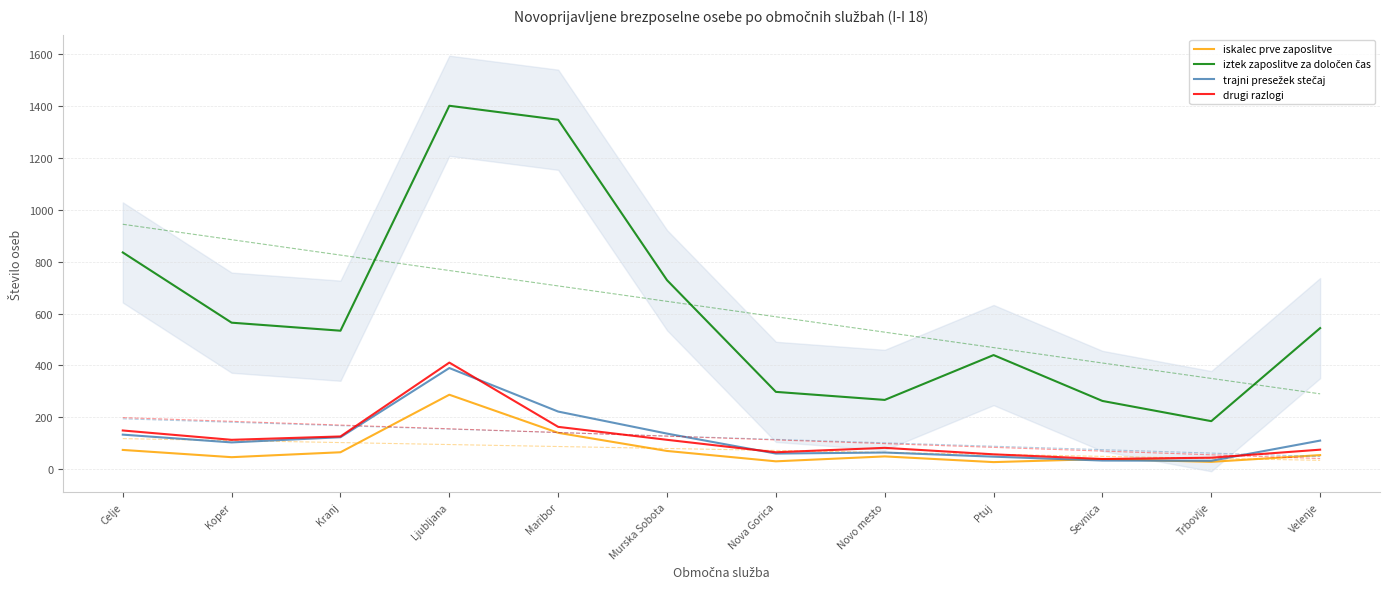

List the series in order of their peak value, lowest first.

iskalec prve zaposlitve, trajni presežek stečaj, drugi razlogi, iztek zaposlitve za določen čas